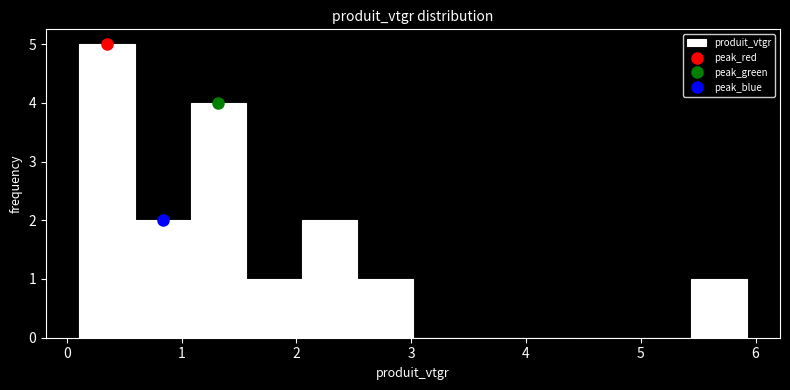

How tall is the bar that spans 1.6 to 2.0 on the x-axis? Neither the bar edges nor the heights are printed on the chart, so give them approximately, as read against the axes.

1